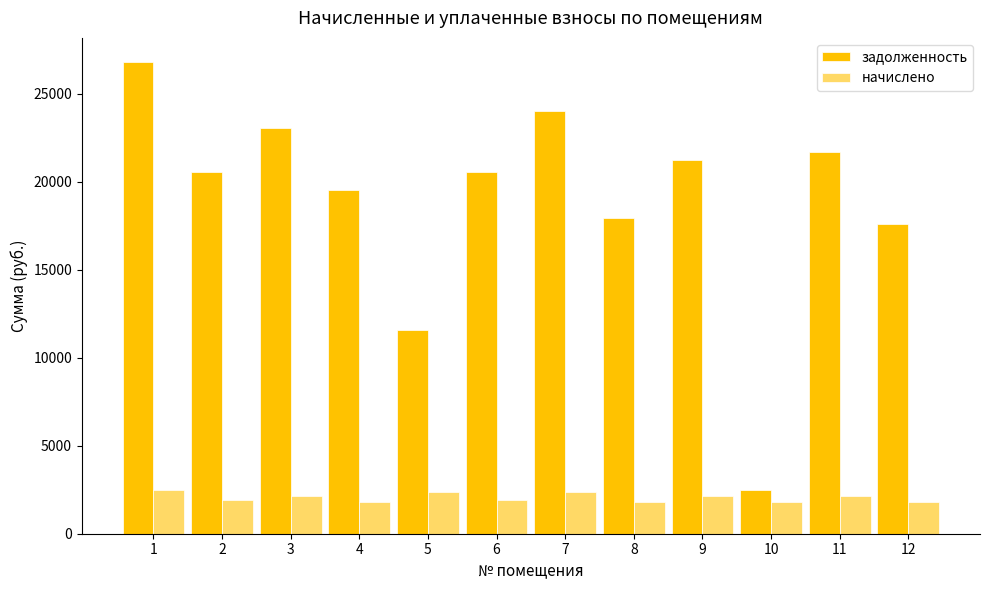

Are the bars horizontal?

No